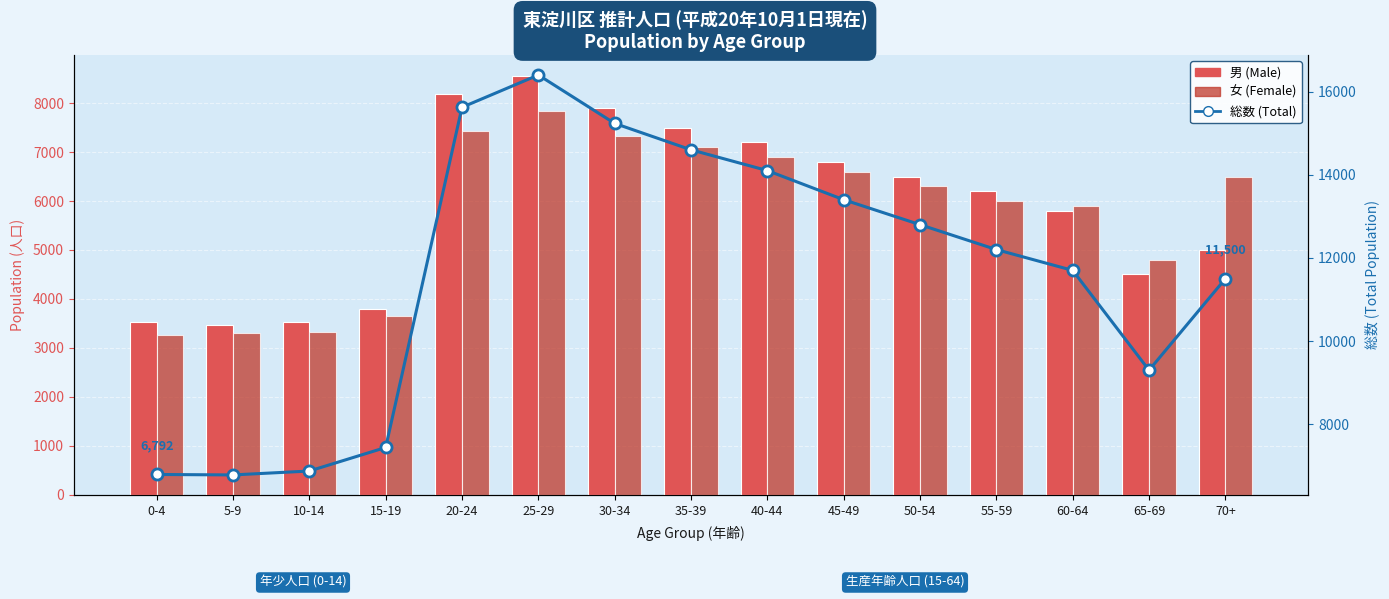

What is the maximum value shown in the chart?

16399